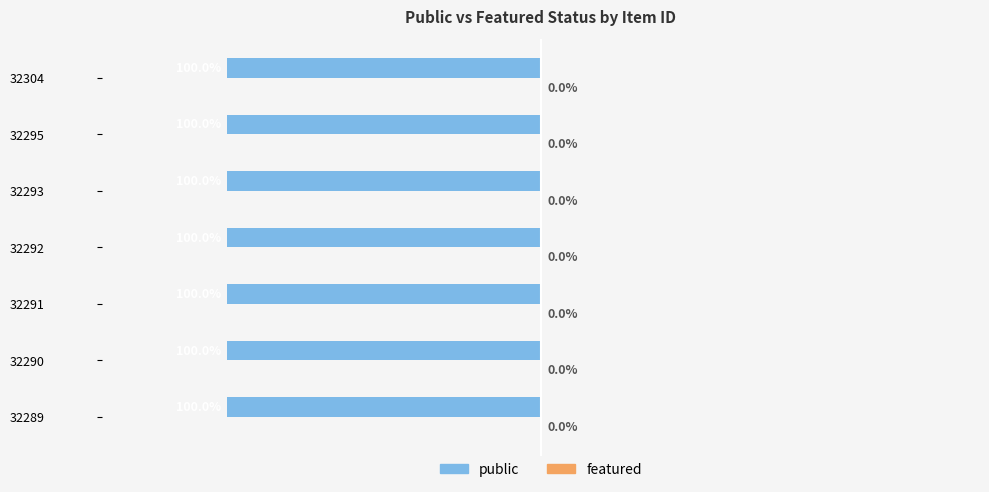

Which series has the widest spread of values?

public